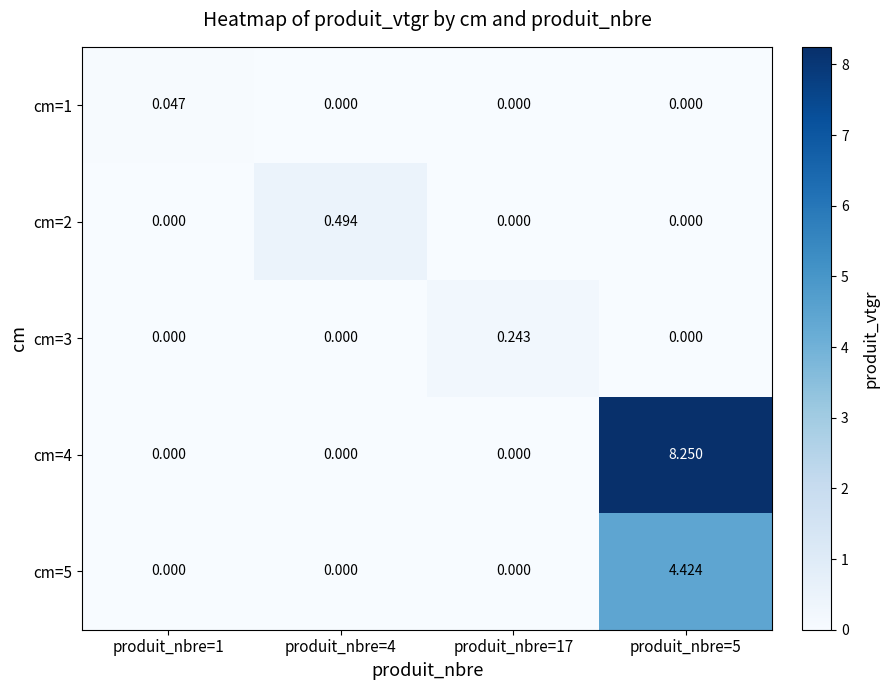

Is the value of cm=1 at produit_nbre=1 greater than the value of cm=4 at produit_nbre=17?

Yes